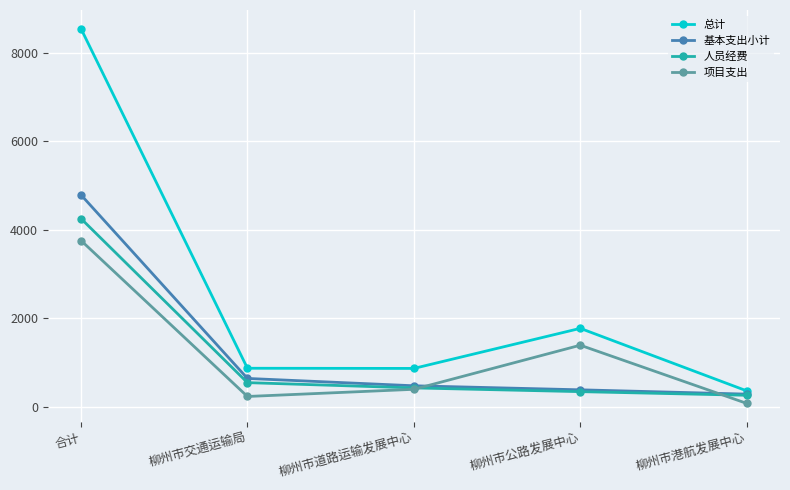

What is the approximate value of 人员经费 at 柳州市交通运输局?

543.5